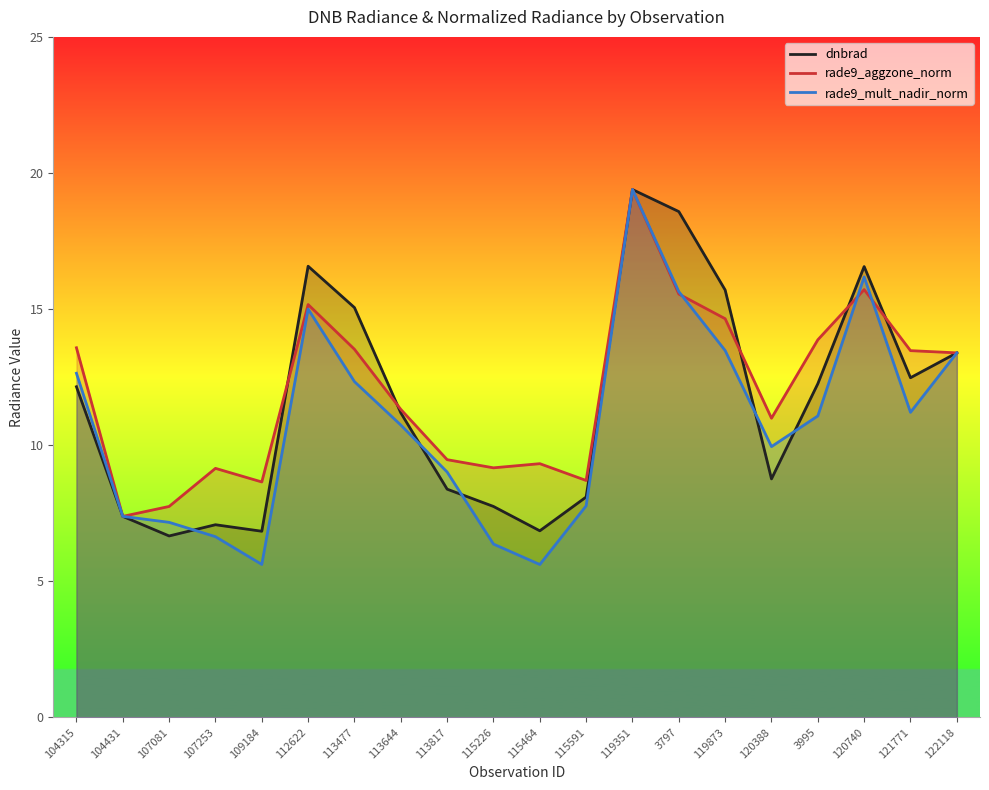

What is the approximate value of dnbrad at 119351?

19.4